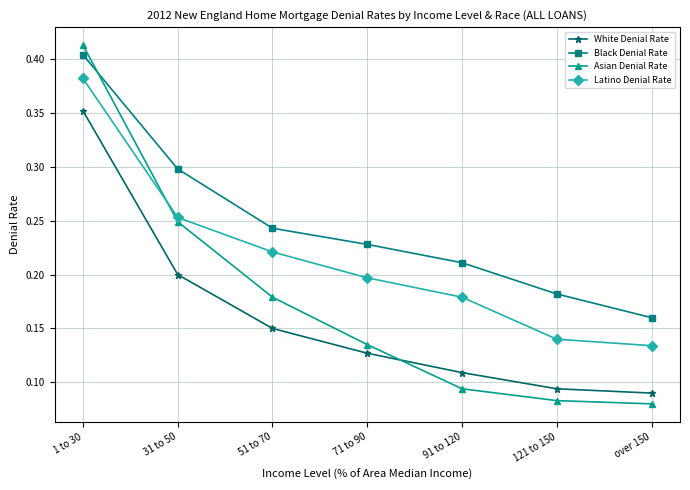

True or false: Black Denial Rate and Latino Denial Rate cross at least once.

False